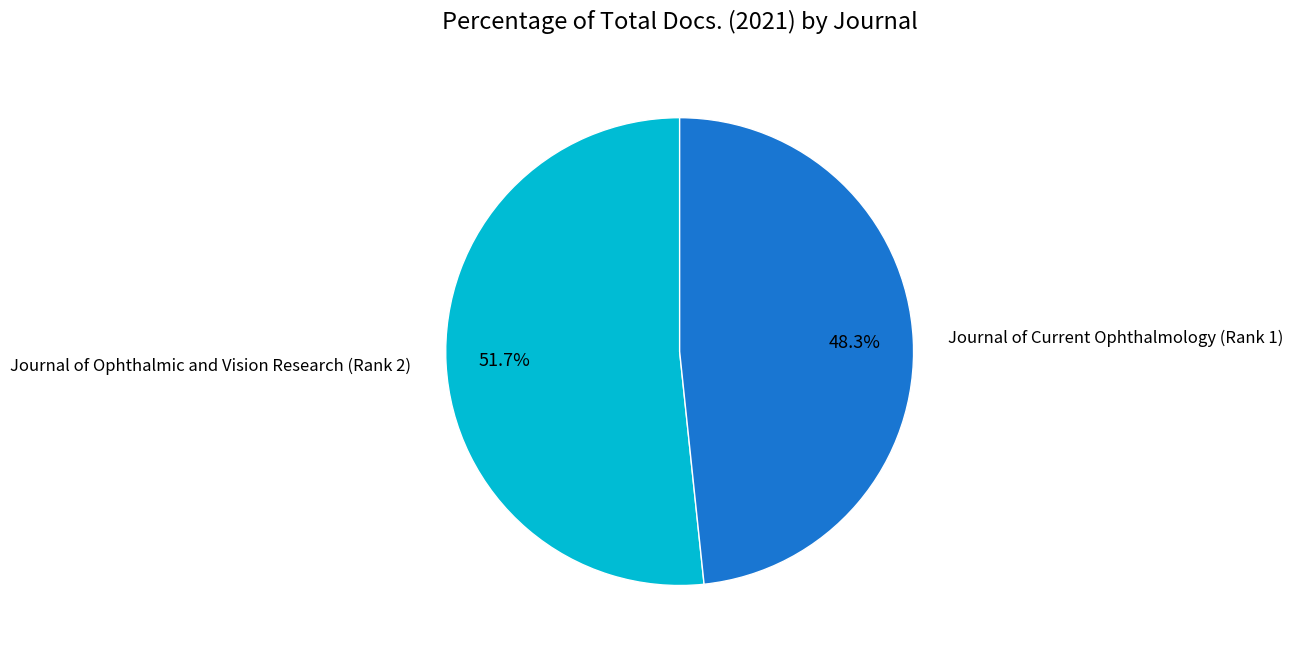

To the nearest percent, what portion does Journal of Current Ophthalmology (Rank 1) represent?

48%